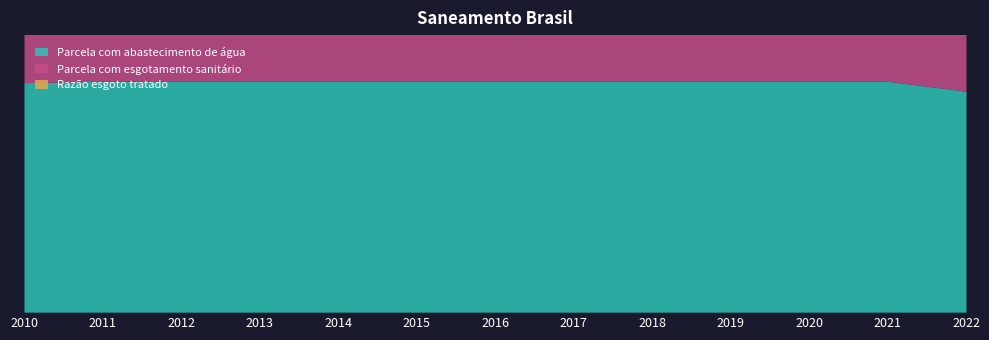

Which series has the largest total across all categories?

Parcela com abastecimento de água